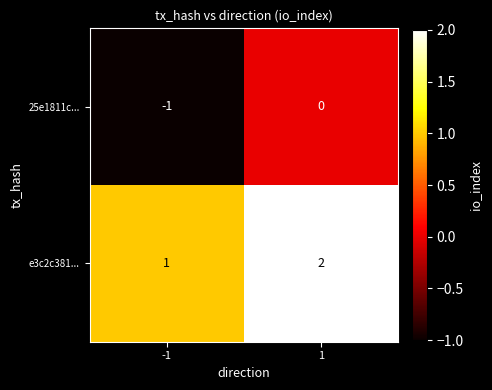

At which category is the sum across all series the highest?

1